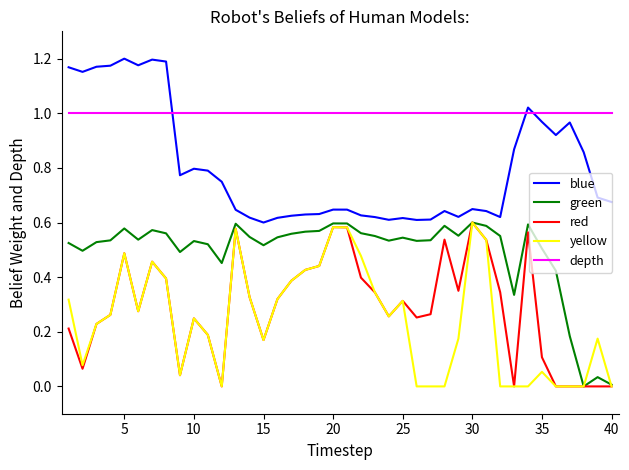

How many categories are shown in the chart?

40